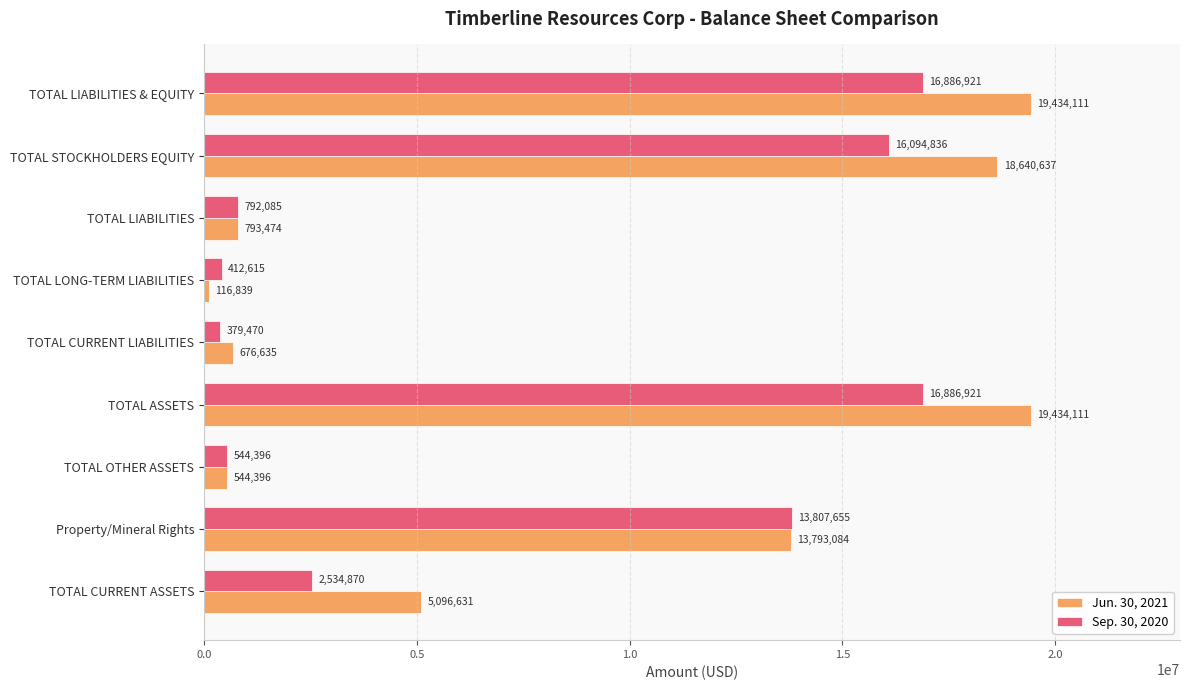

Rank the series at TOTAL CURRENT LIABILITIES from lowest to highest value.

Sep. 30, 2020, Jun. 30, 2021